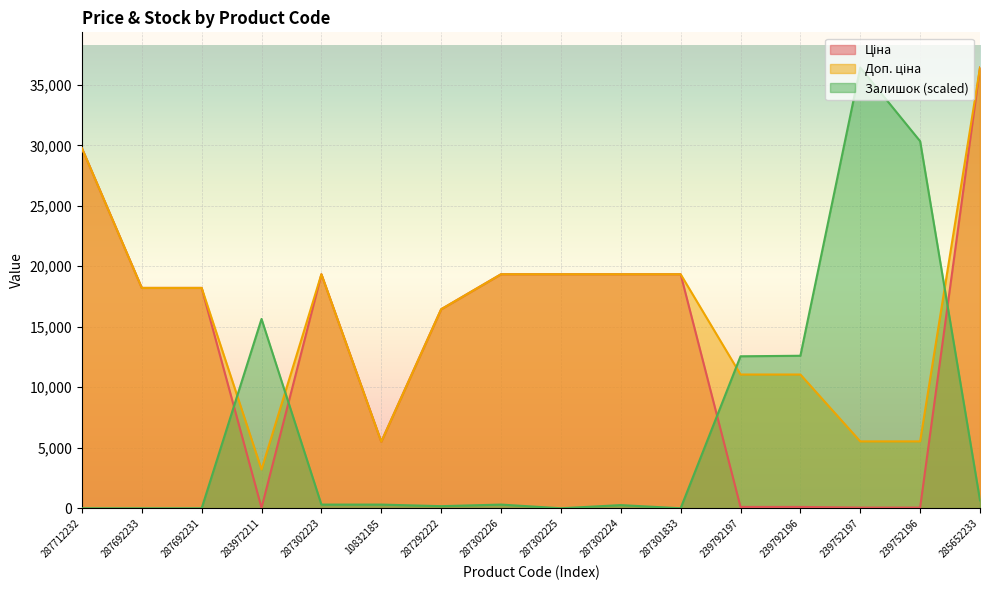

Where is Ціна nearest to the value 18228?

287692233